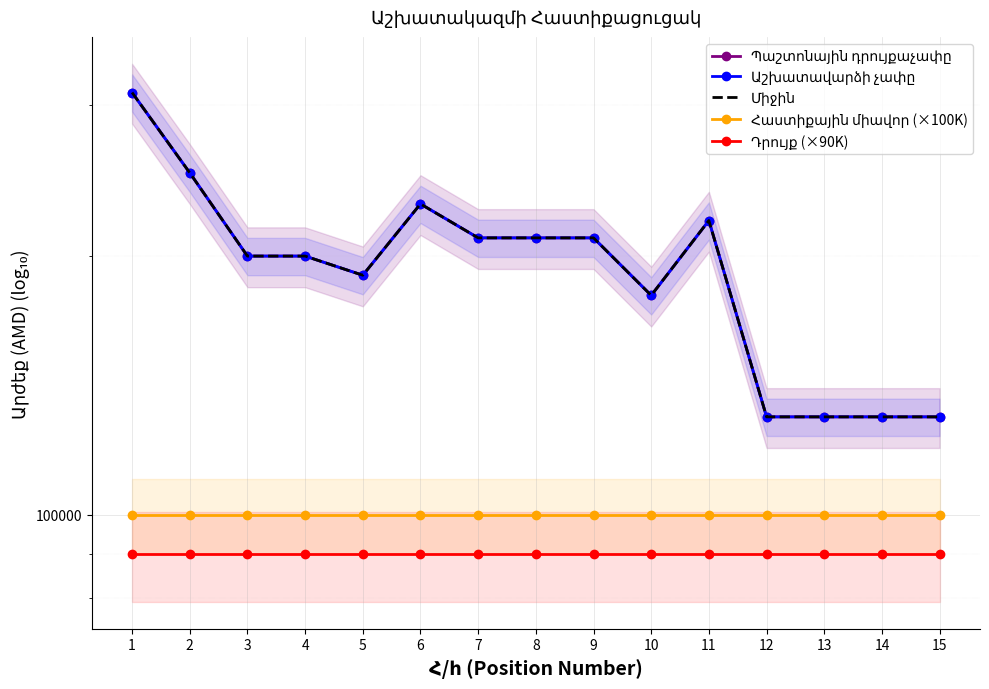

What are all the series names shown in the legend?

Պաշտոնային դրույքաչափը, Աշխատավարձի չափը, Միջին, Հաստիքային միավոր (×100K), Դրույք (×90K)